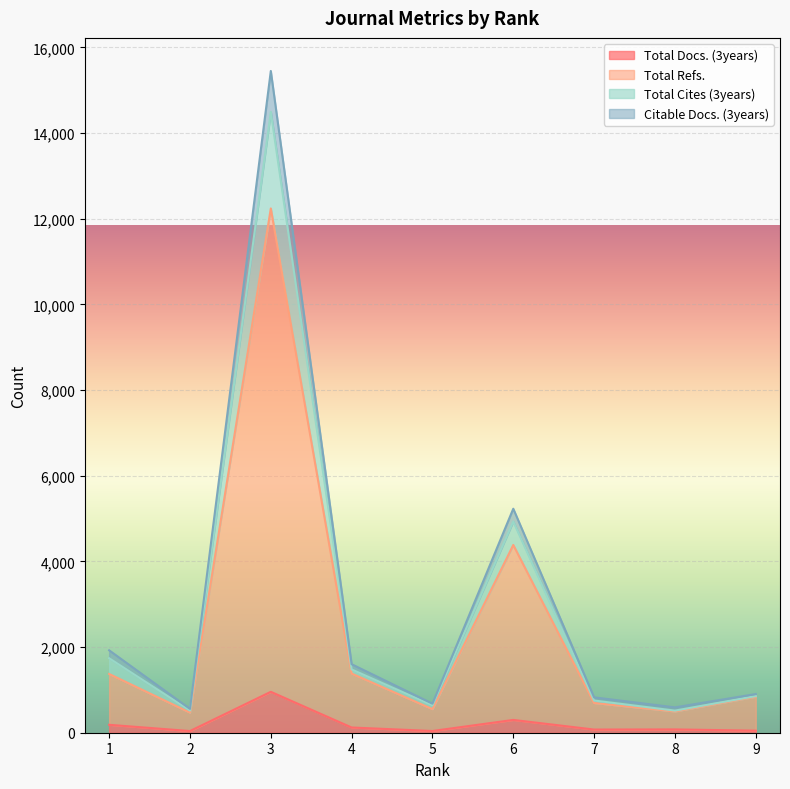

What is the difference between the second highest and minimum values in the Total Docs. (3years) series?

260